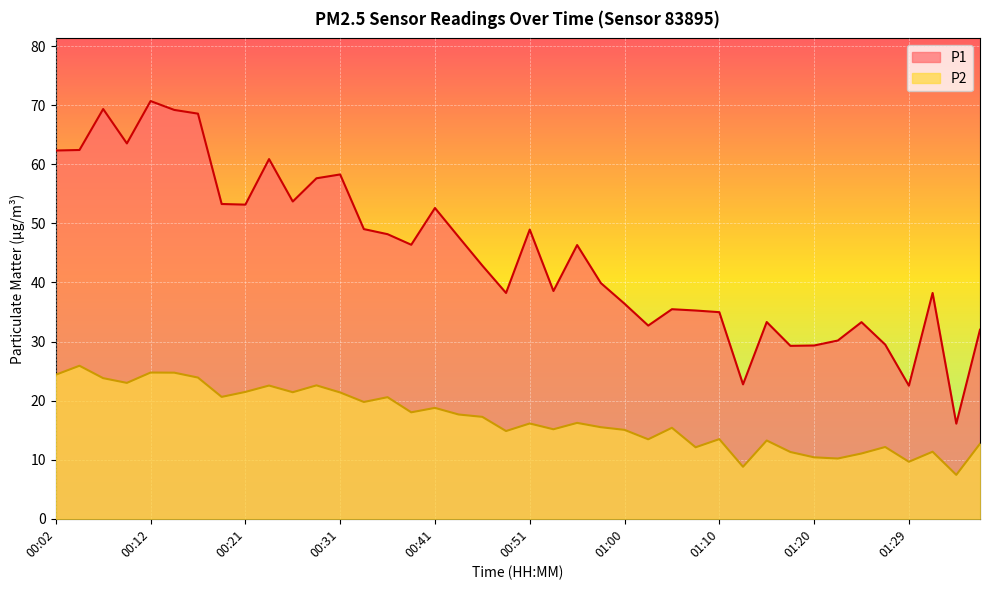

What is the average value of the P1 series?

44.8